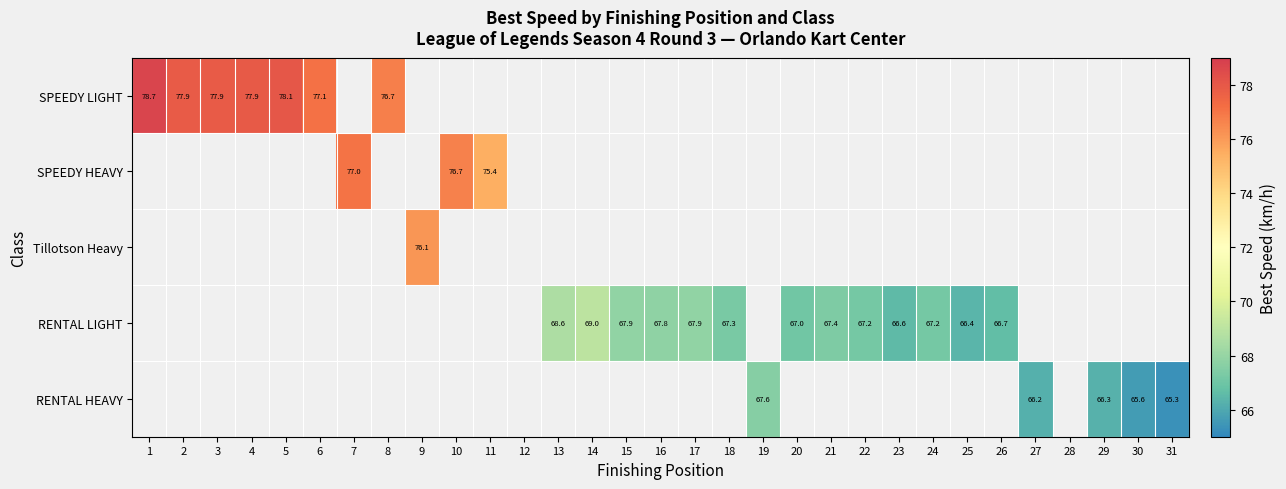

How many positive values does the RENTAL LIGHT series have?

13